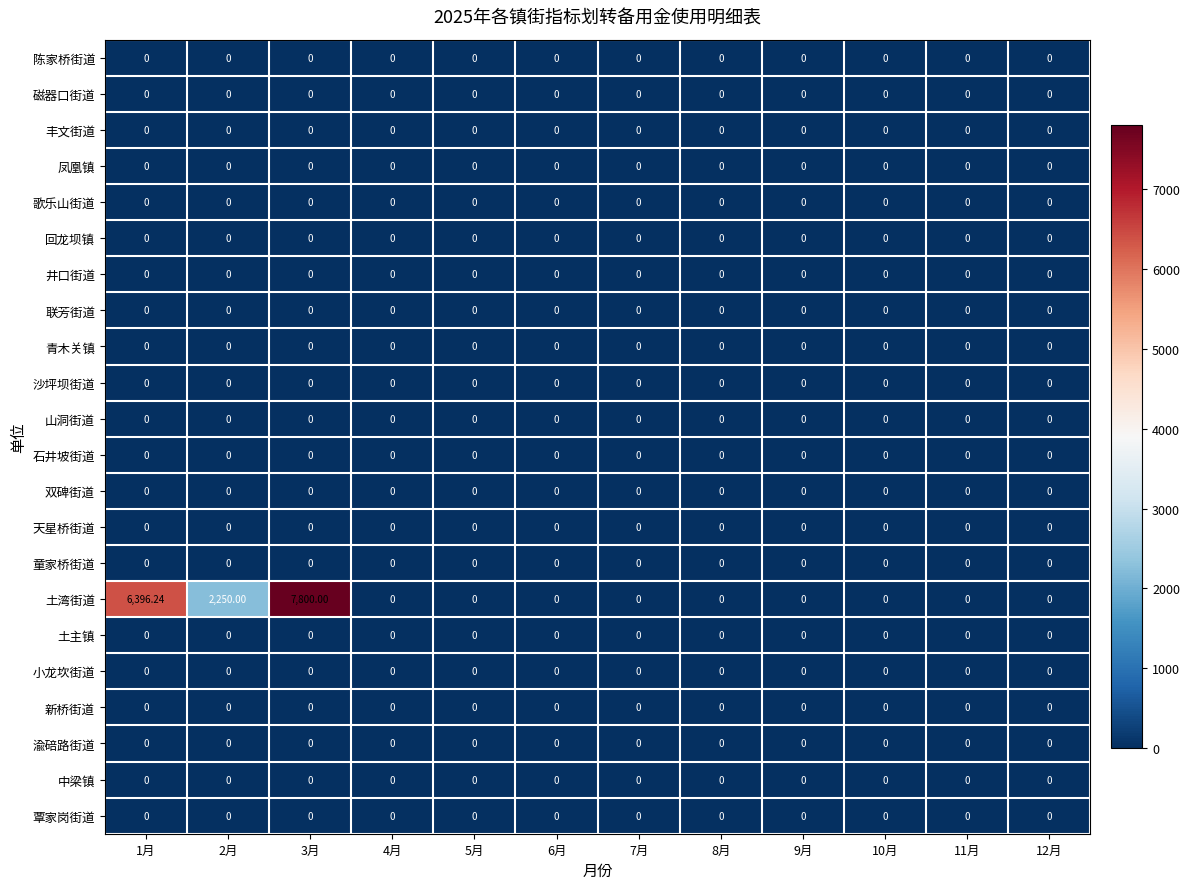

Which series has the largest total across all categories?

土湾街道